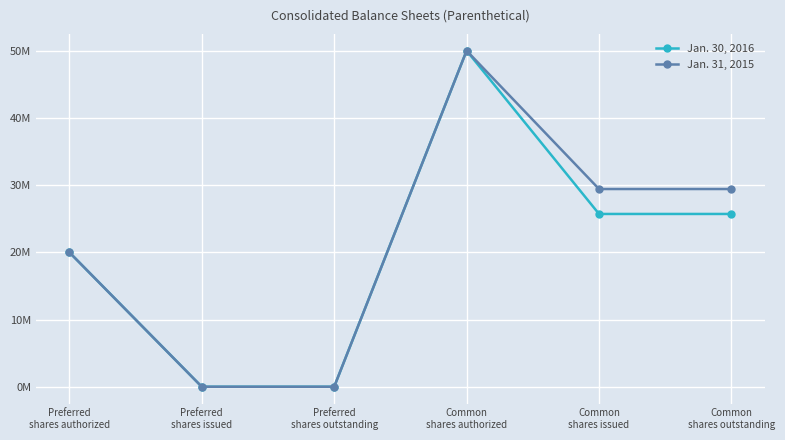

What is the label of the 6th point from the right?

Preferred
shares authorized